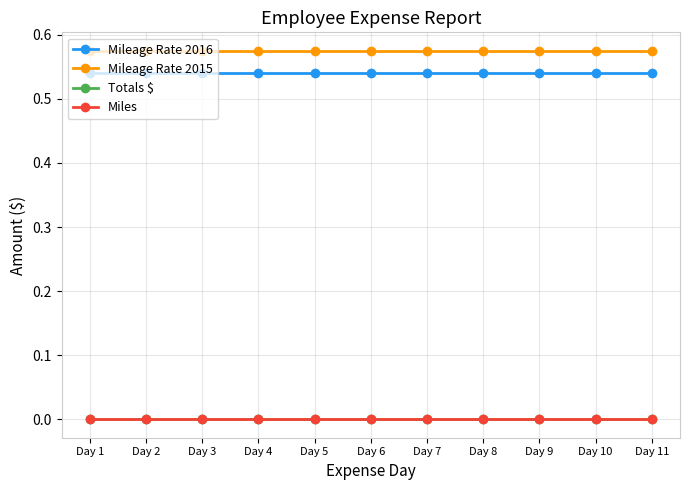

Between Day 6 and Day 11, which series saw the biggest shift?

Mileage Rate 2016